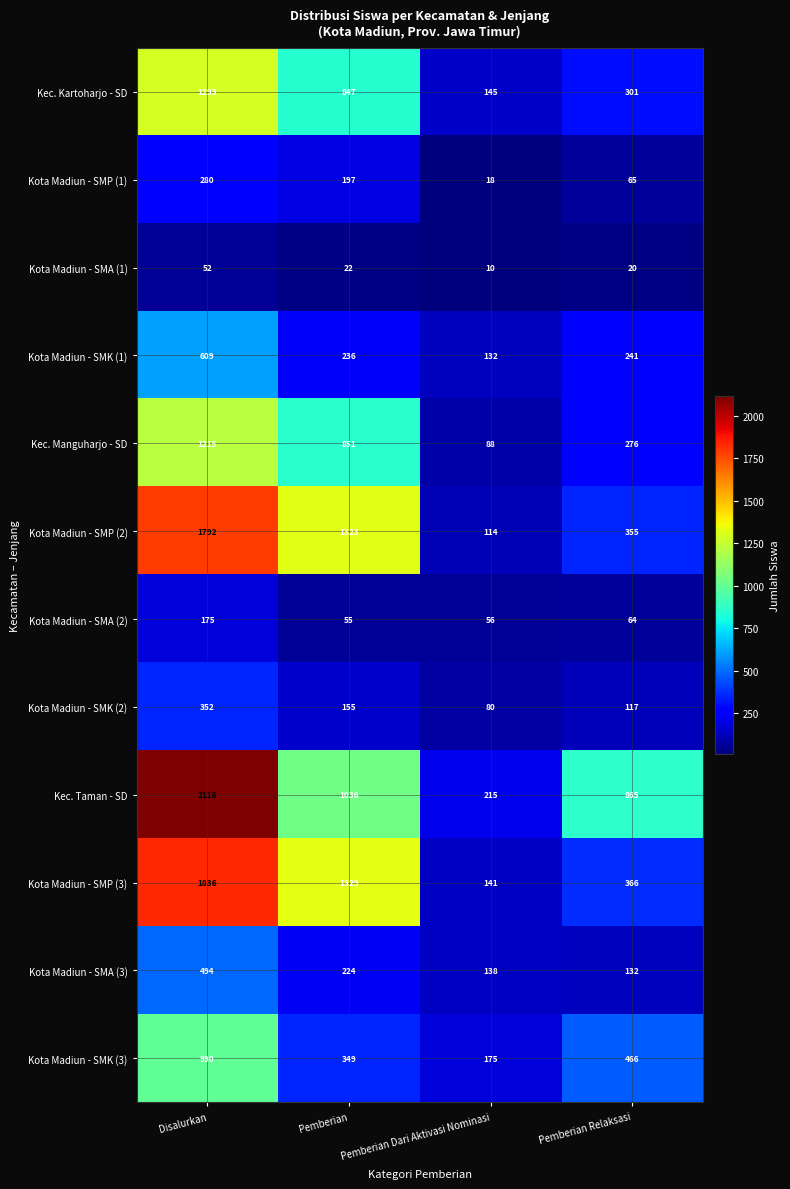

How many categories are shown in the chart?

4